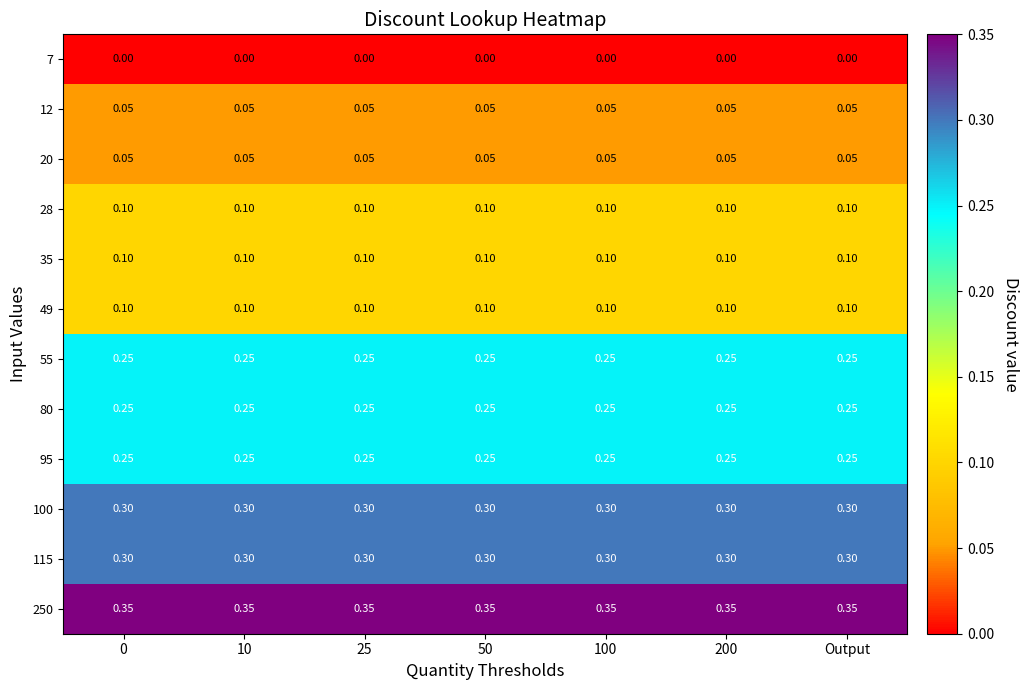

Is the value of 95 at 50 greater than the value of 115 at 100?

No